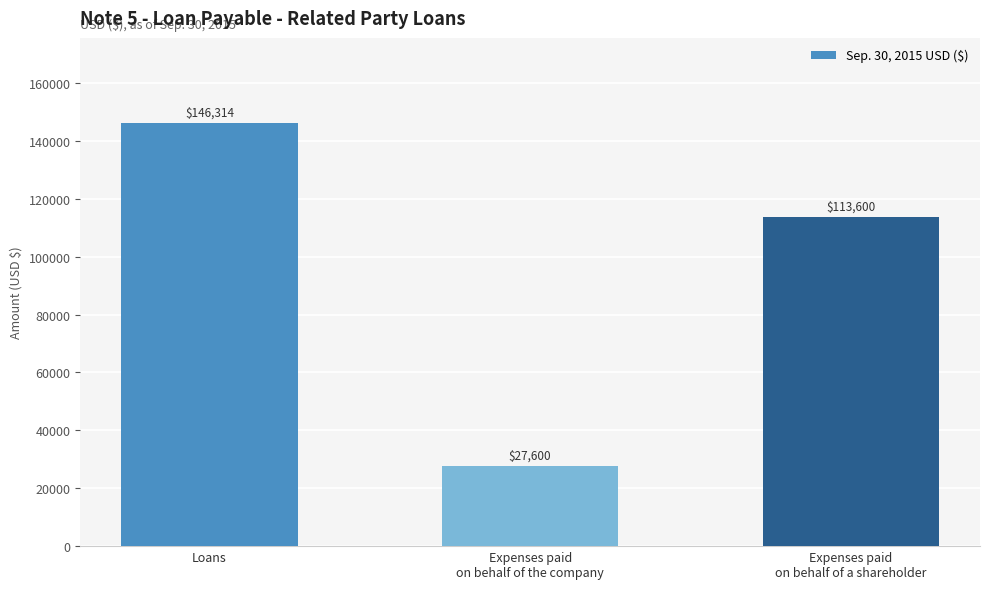

Where does the data first go above 113600?

Loans